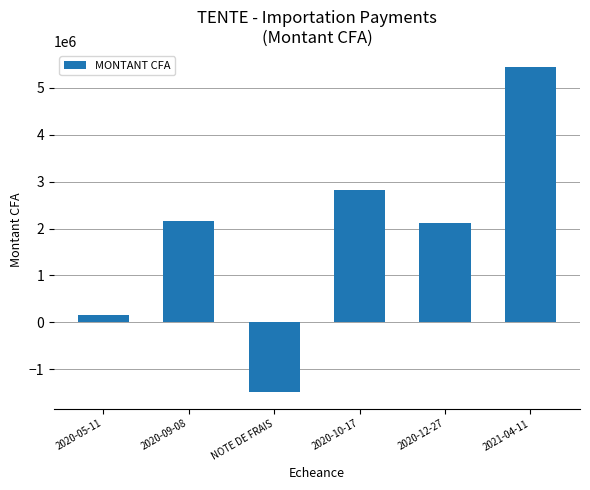

Which category has the lowest value across all series?

NOTE DE FRAIS